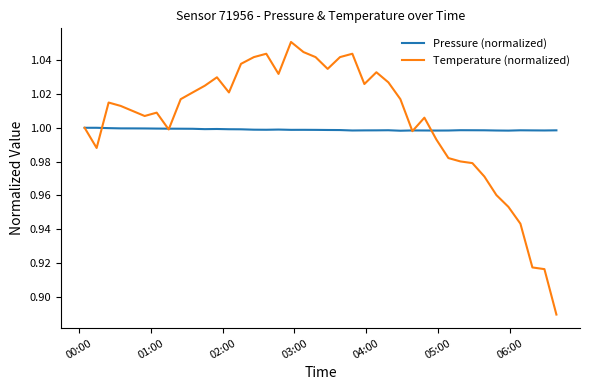

List the series in order of their peak value, lowest first.

Pressure (normalized), Temperature (normalized)